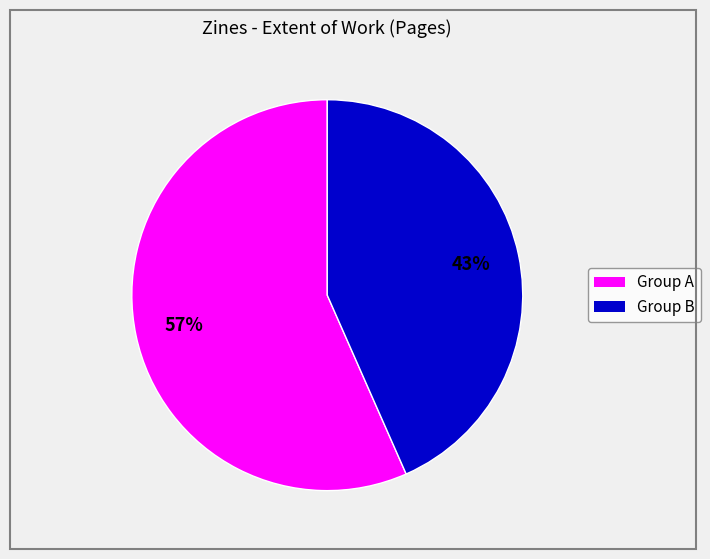

Is there a majority slice in this chart?

Yes